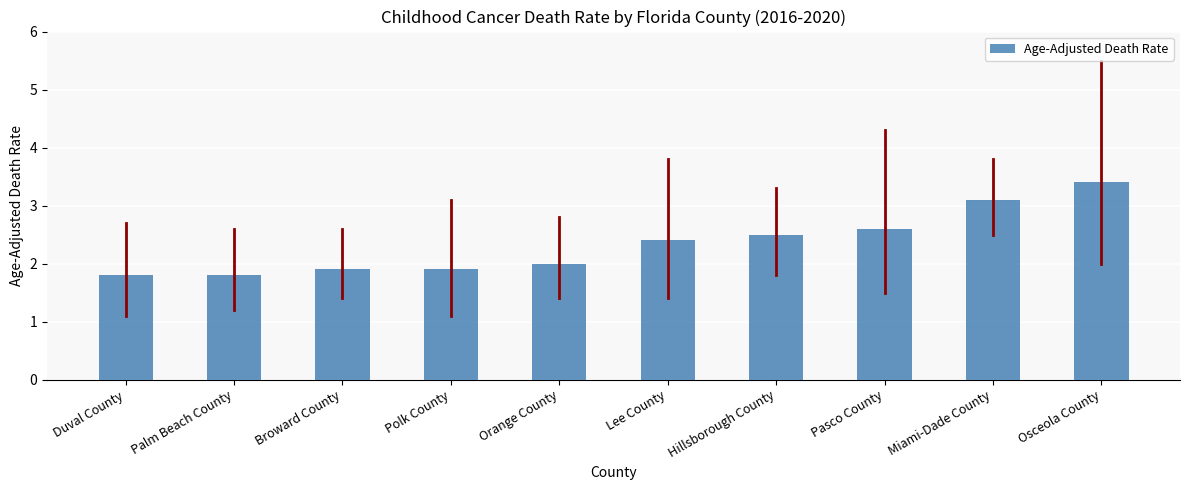

Reading left to right, list all the values displayed in this chart.

Duval County=1.8	Palm Beach County=1.8	Broward County=1.9	Polk County=1.9	Orange County=2.0	Lee County=2.4	Hillsborough County=2.5	Pasco County=2.6	Miami-Dade County=3.1	Osceola County=3.4